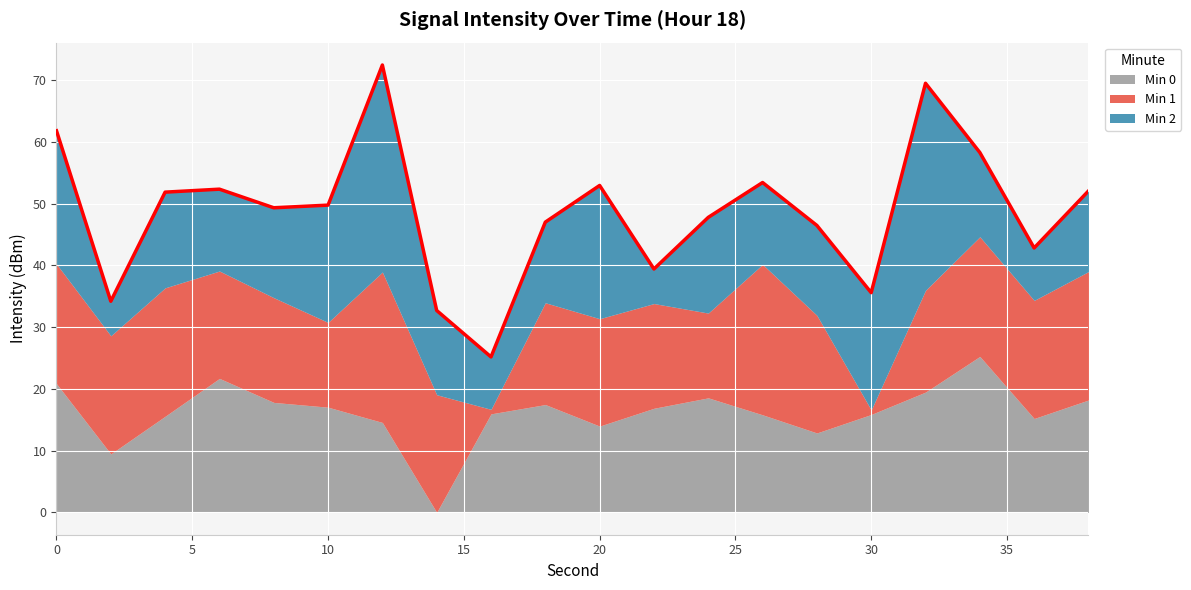

List the series in order of their peak value, lowest first.

Min 1, Min 0, Min 2